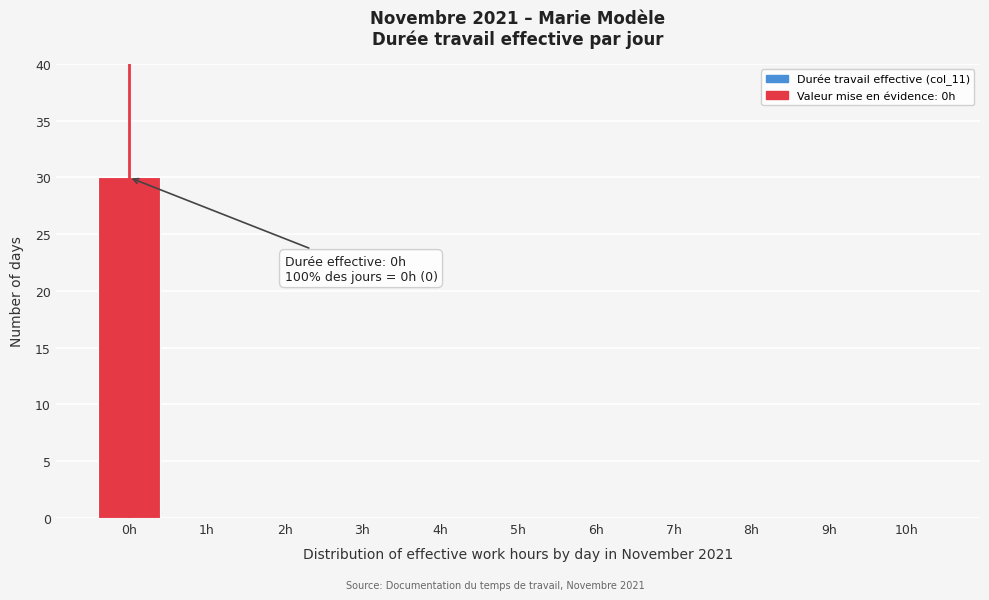

Over which range of the x-axis is the bar tallest?

-0.5 to 0.5